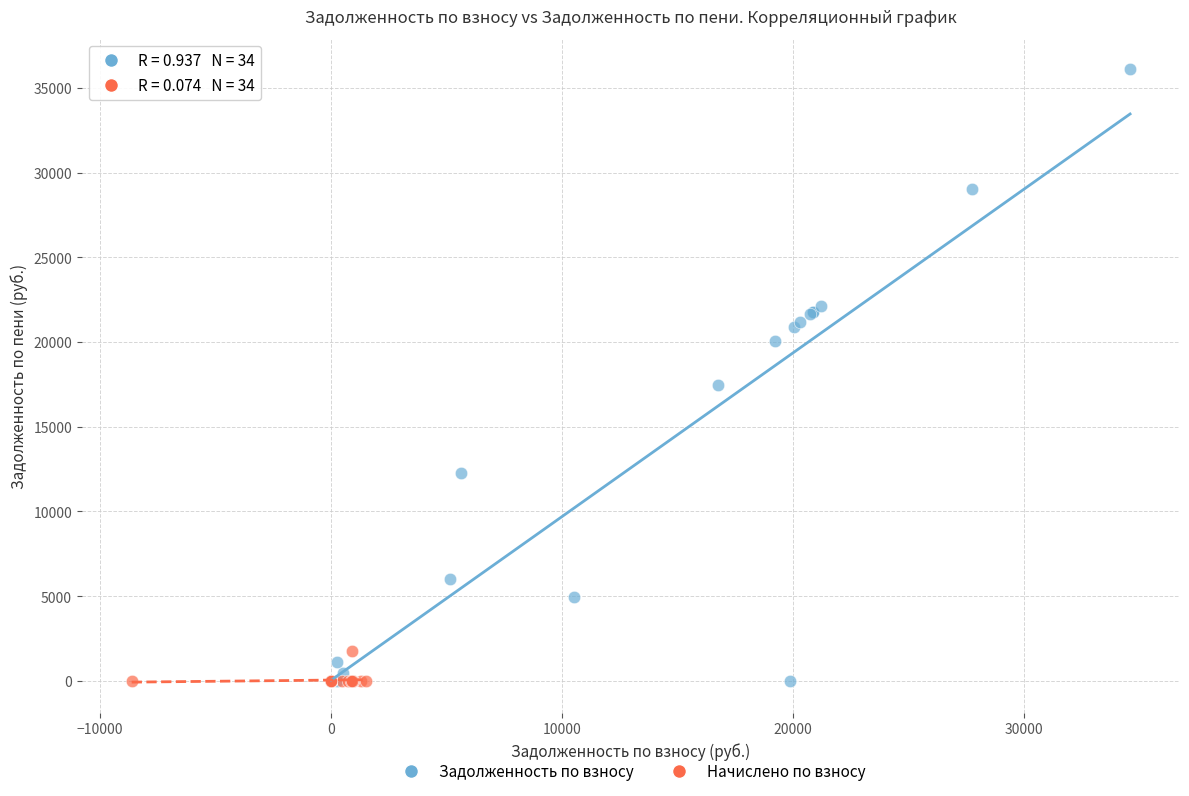

Which series has the largest Y range (max minus min)?

Задолженность по взносу